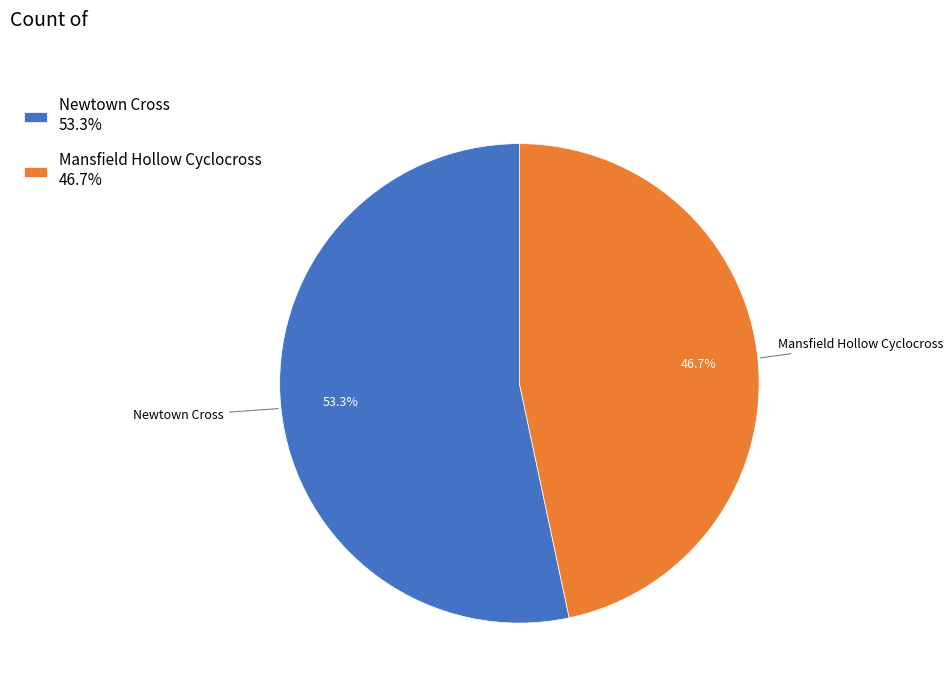

Which slice represents more than half of the pie?

Newtown Cross